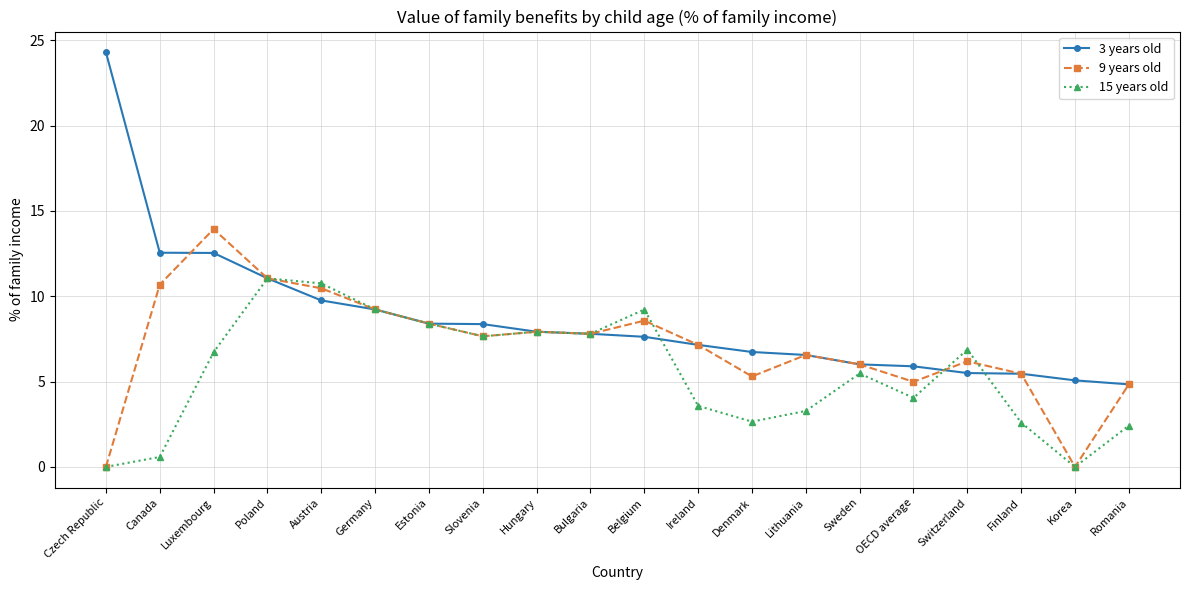

How many data points in 3 years old are above 7?

12